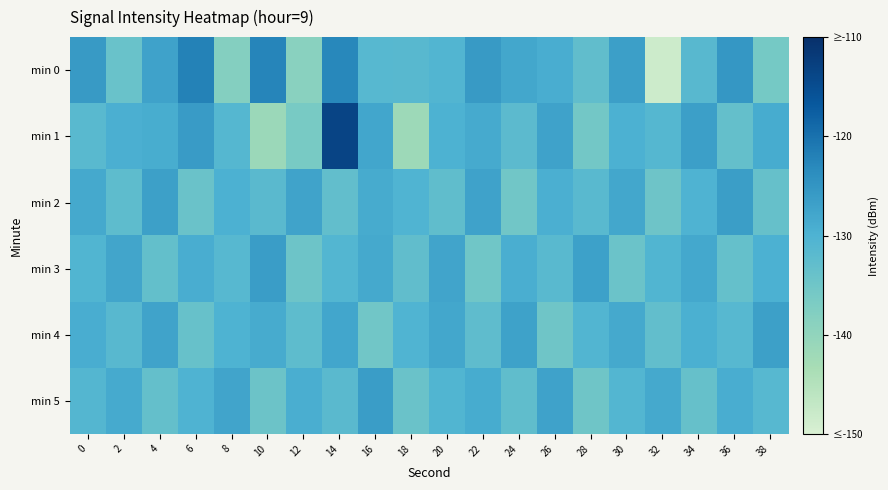

How many series are shown in this chart?

6